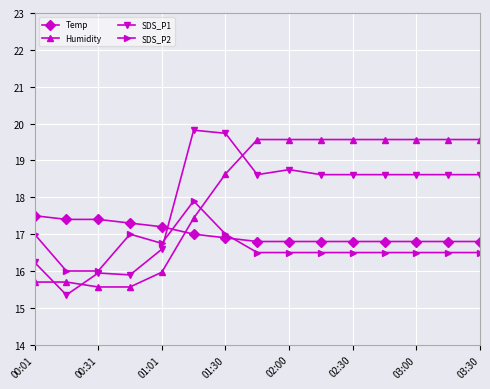

At how many categories does at least one series exceed 16?

15